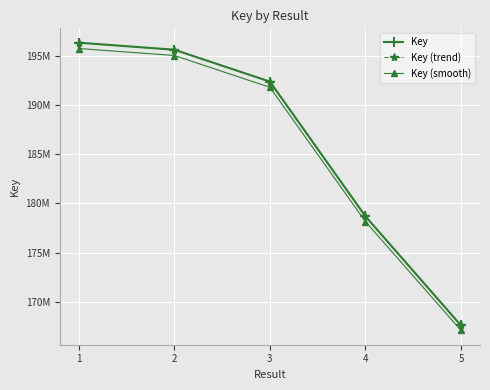

Where is Key (trend) nearest to the value 181970836?

4